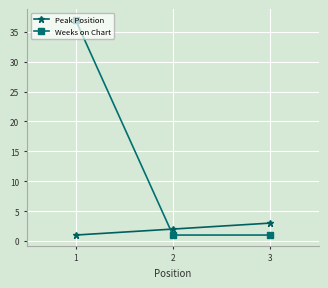

Does the chart display data point markers on the line(s)?

Yes